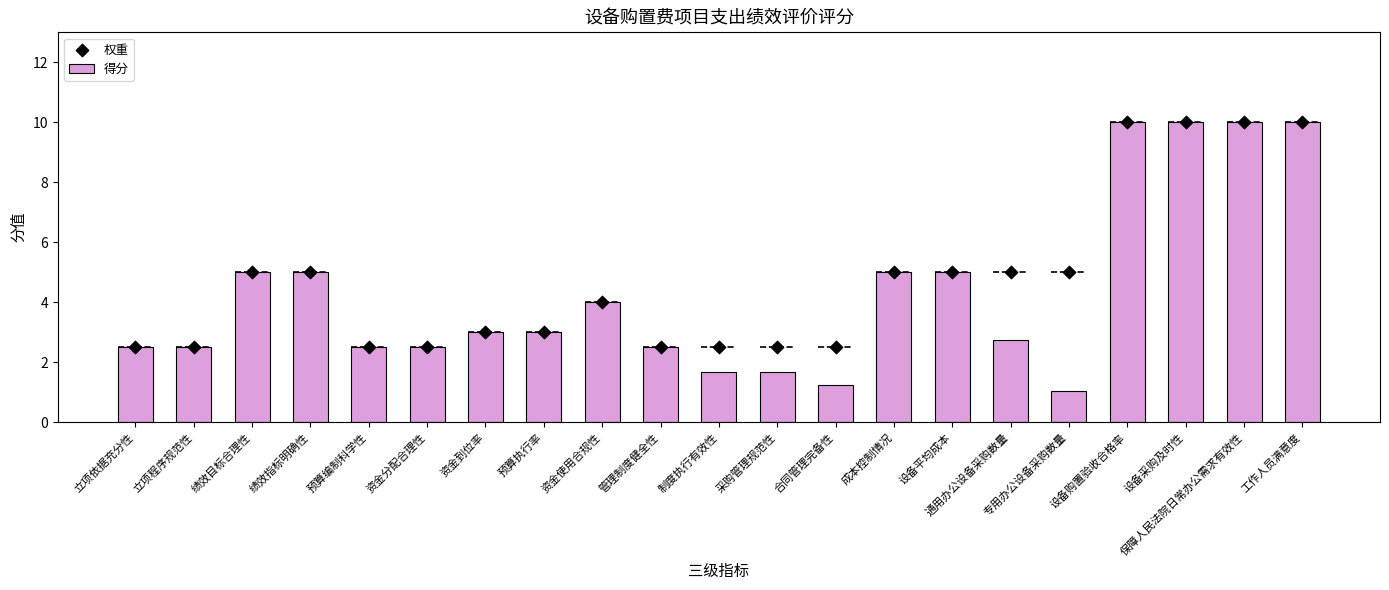

What is the total value across all series at 预算执行率?

6.0